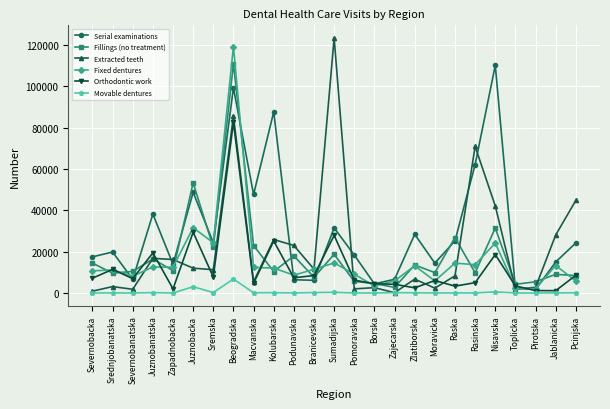

What is the maximum value for Fixed dentures?

119348